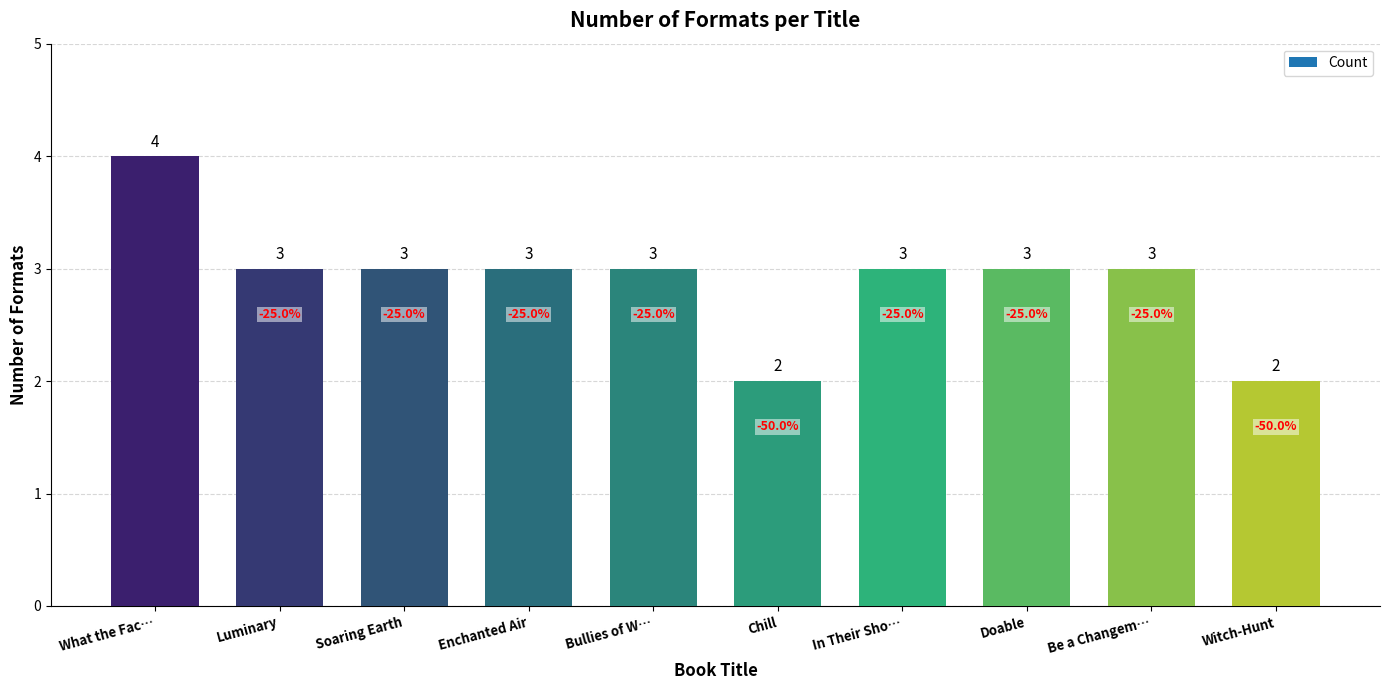

What is the label of the 1st bar from the right?

Witch-Hunt